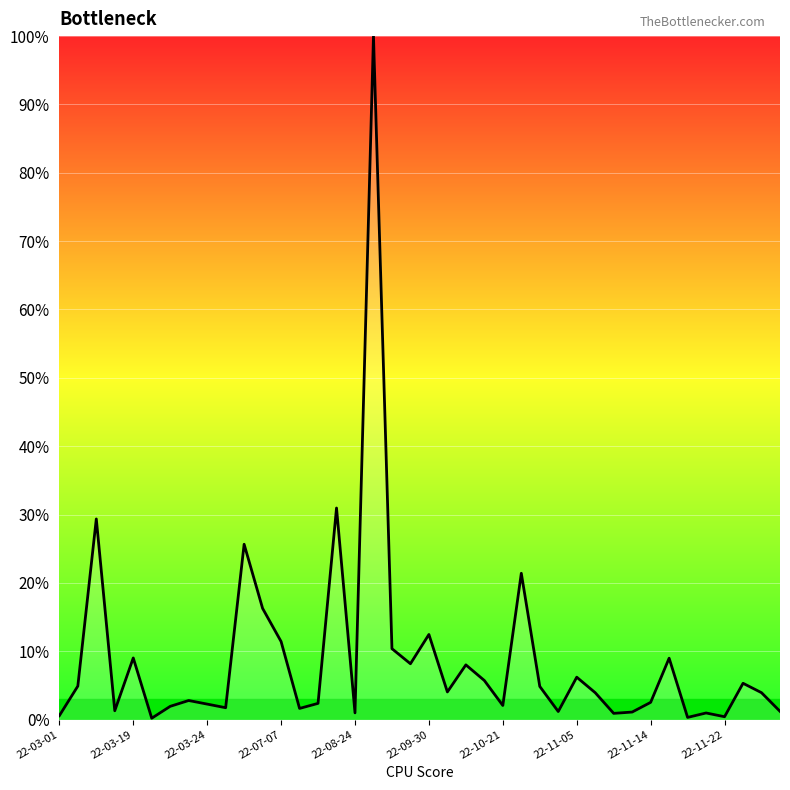

True or false: the data shows 1.0 at 22-08-24.

True